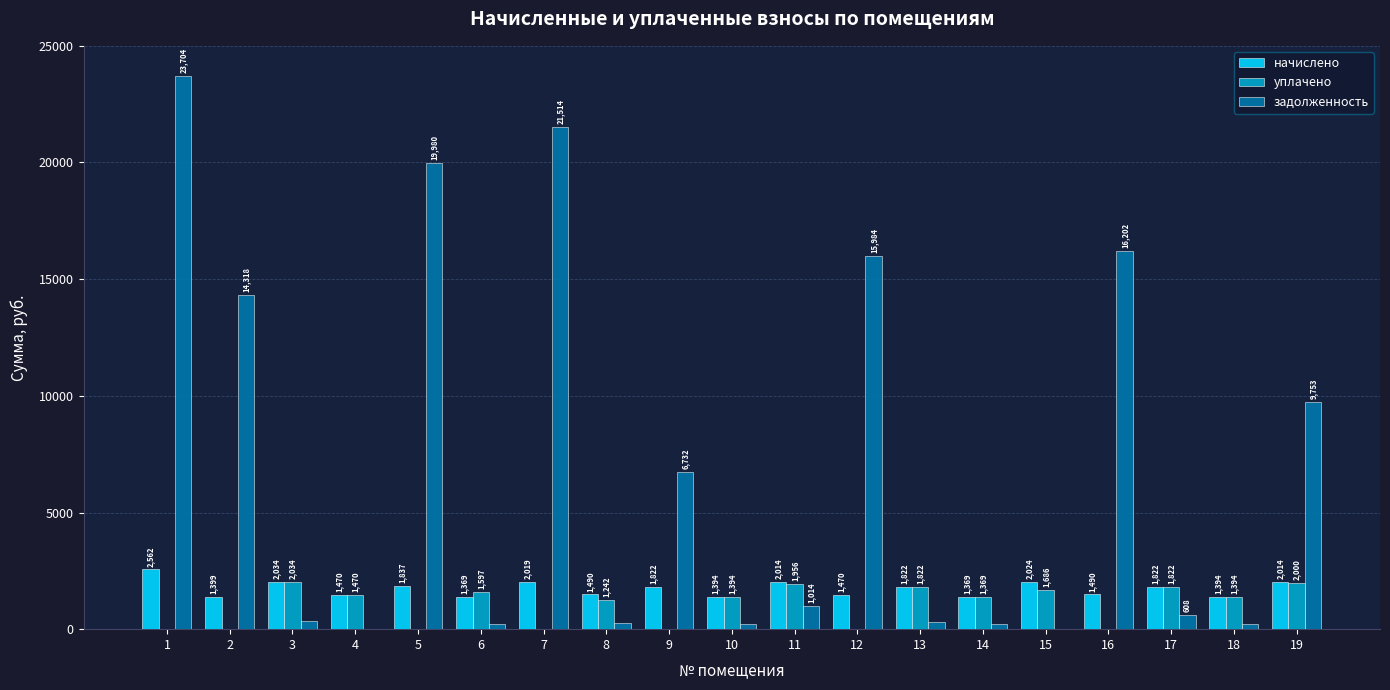

Which series has the largest total across all categories?

задолженность